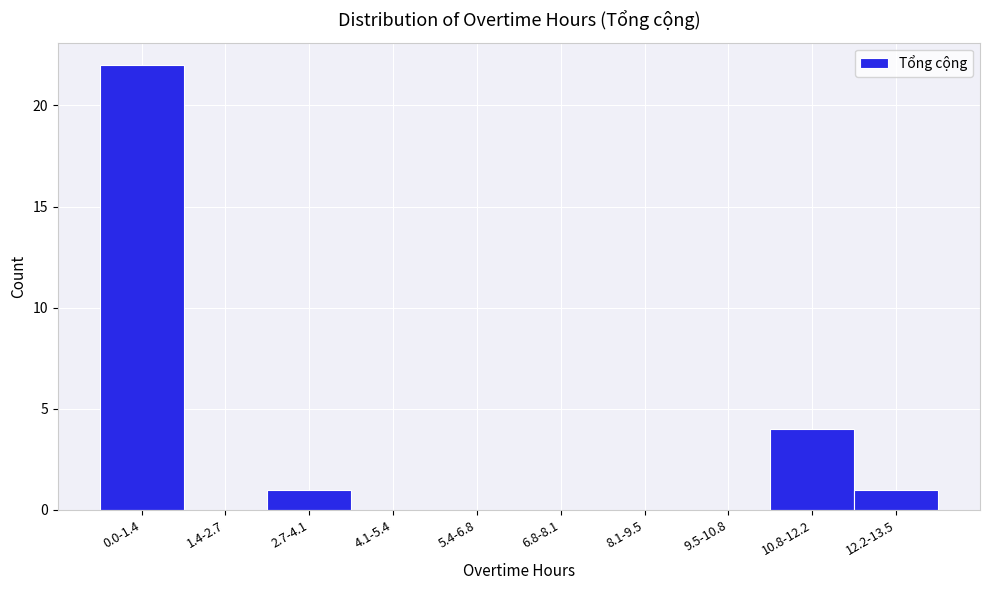

Reading left to right, what are all the values shown in this chart?

0.0-1.4=22	1.4-2.7=0	2.7-4.1=1	4.1-5.4=0	5.4-6.8=0	6.8-8.1=0	8.1-9.5=0	9.5-10.8=0	10.8-12.2=4	12.2-13.5=1